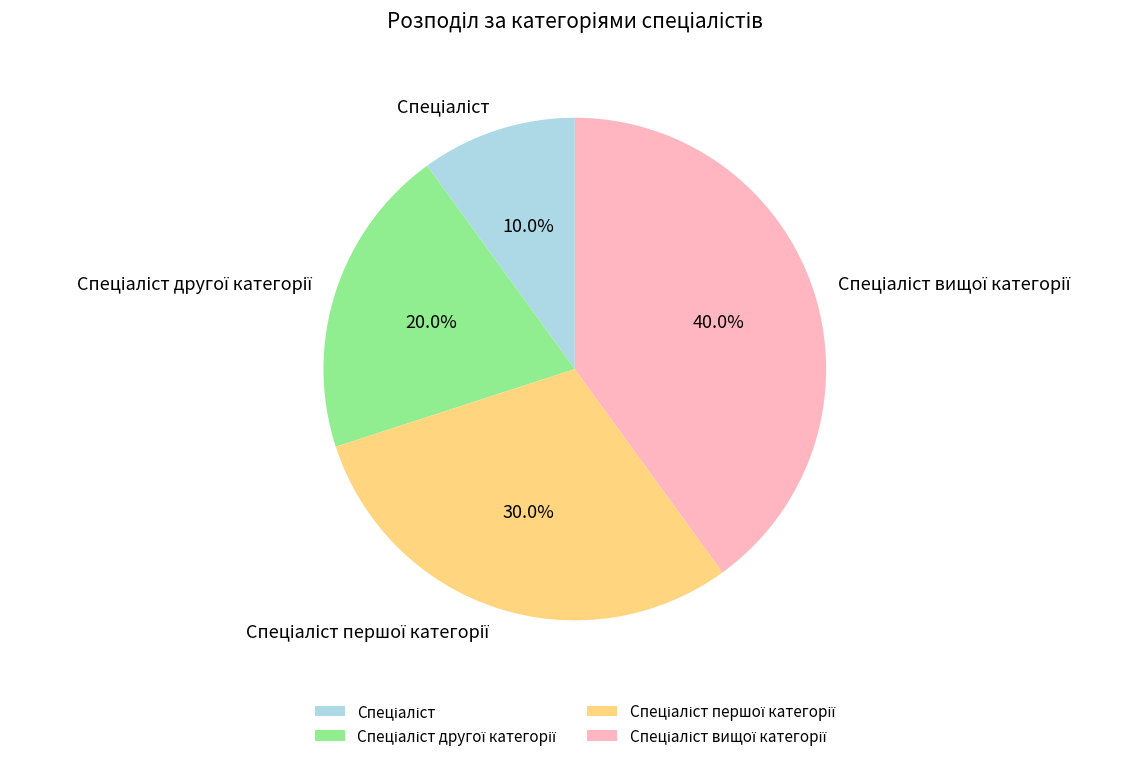

Does any single category account for the majority?

No